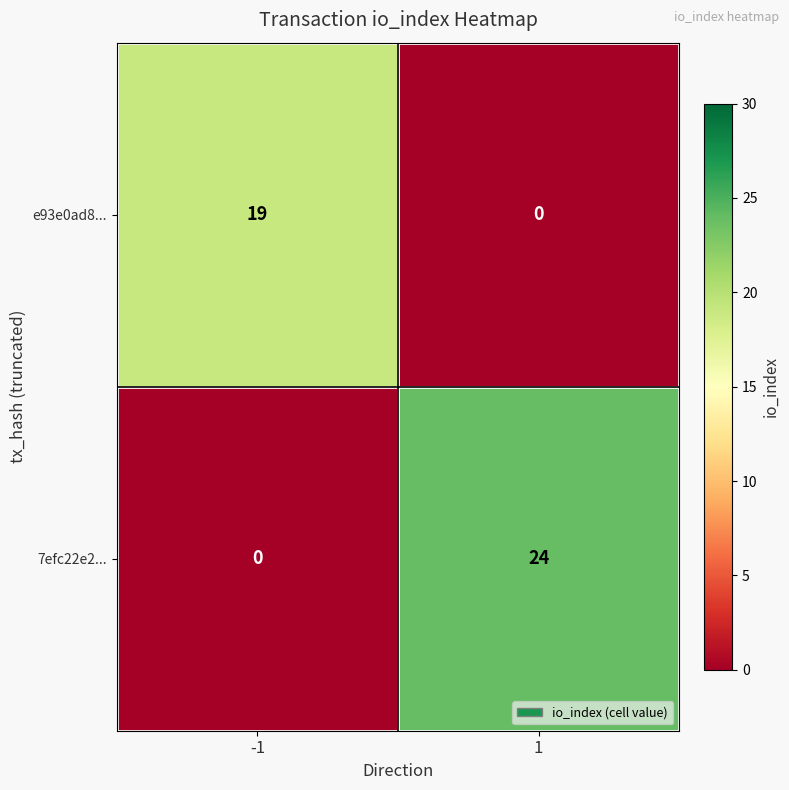

List the series in order of their peak value, lowest first.

e93e0ad8..., 7efc22e2...